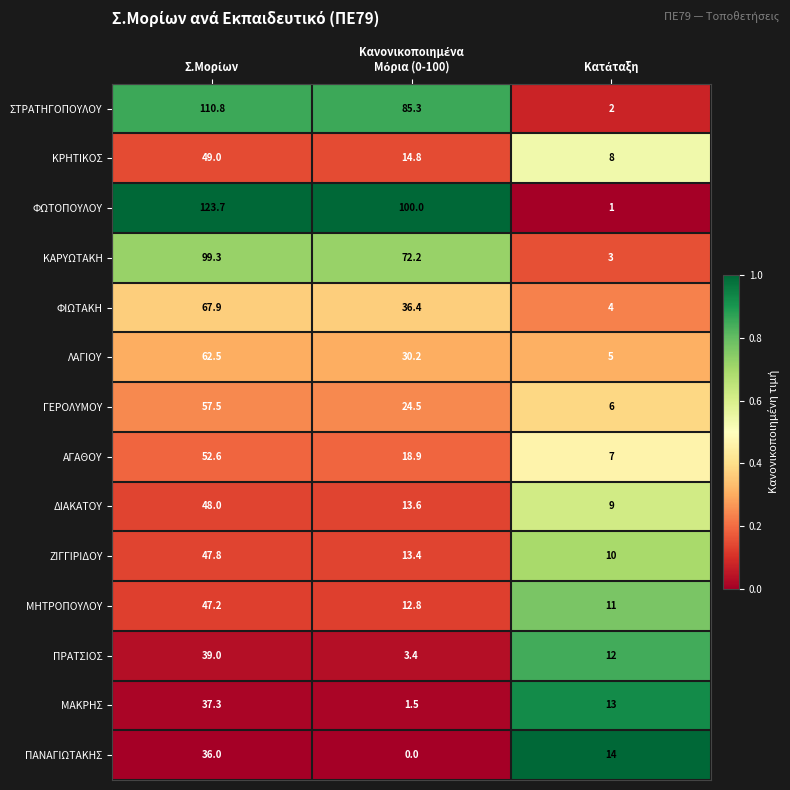

What is the highest value of the ΑΓΑΘΟΥ series?

52.6